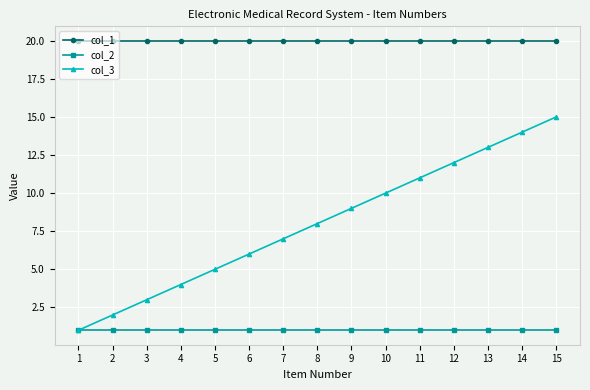

Which series has the largest total across all categories?

col_1